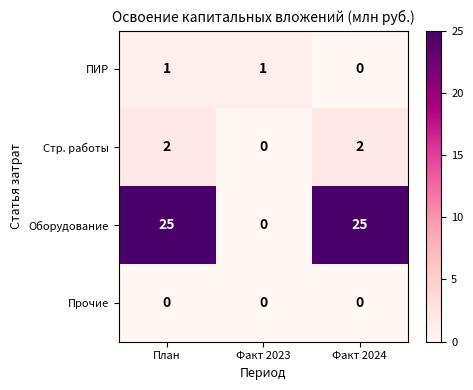

What is the greatest value displayed?

25